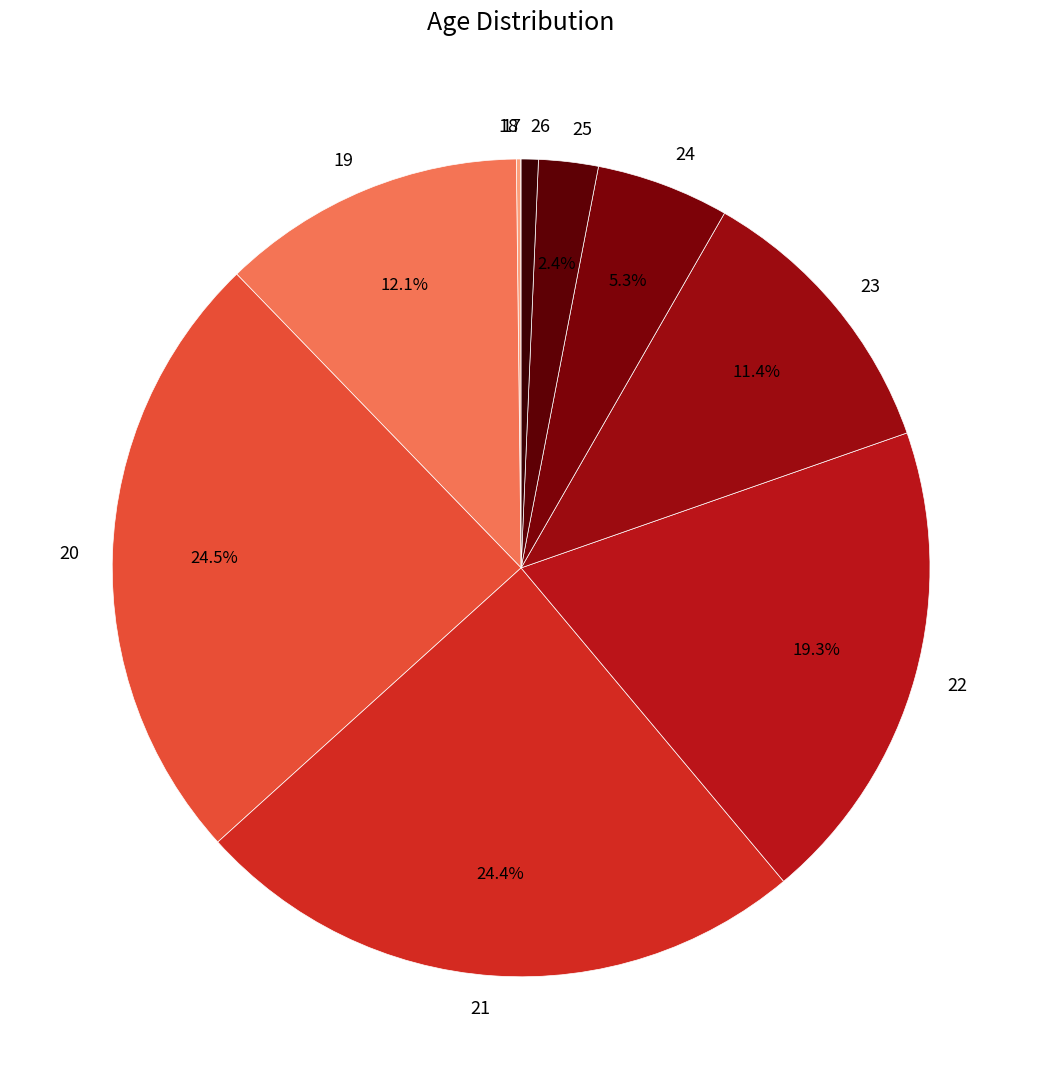

What percentage is the 21 slice, to the nearest percent?

24%